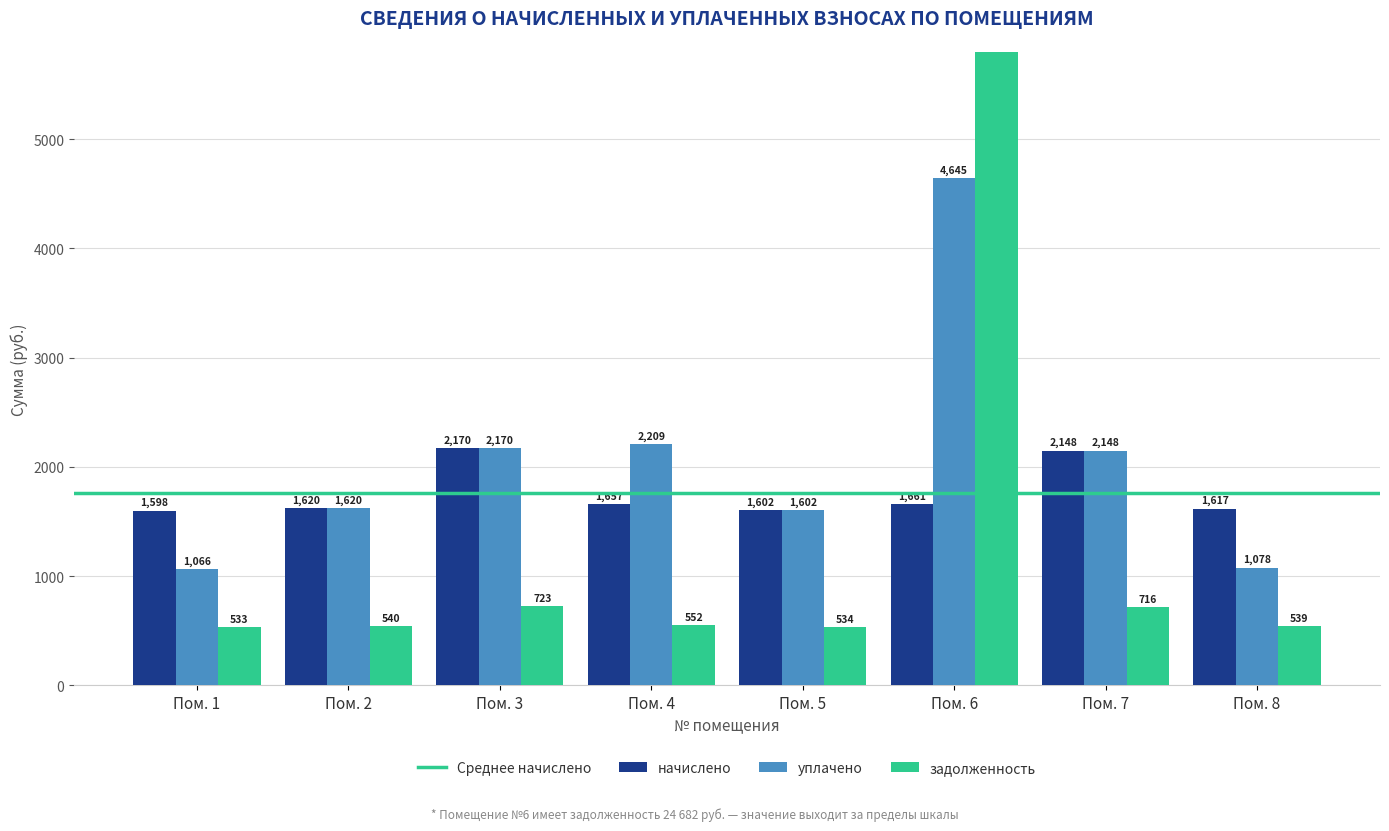

List the labels in order of задолженность value, largest first.

Пом. 6, Пом. 3, Пом. 7, Пом. 4, Пом. 2, Пом. 8, Пом. 5, Пом. 1